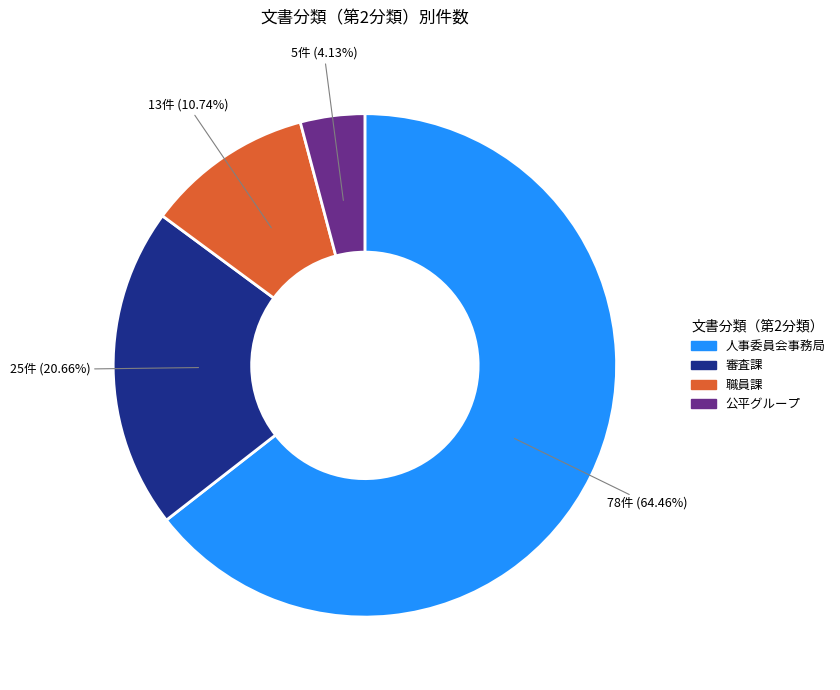

Does 人事委員会事務局 account for over 50% of the chart?

Yes